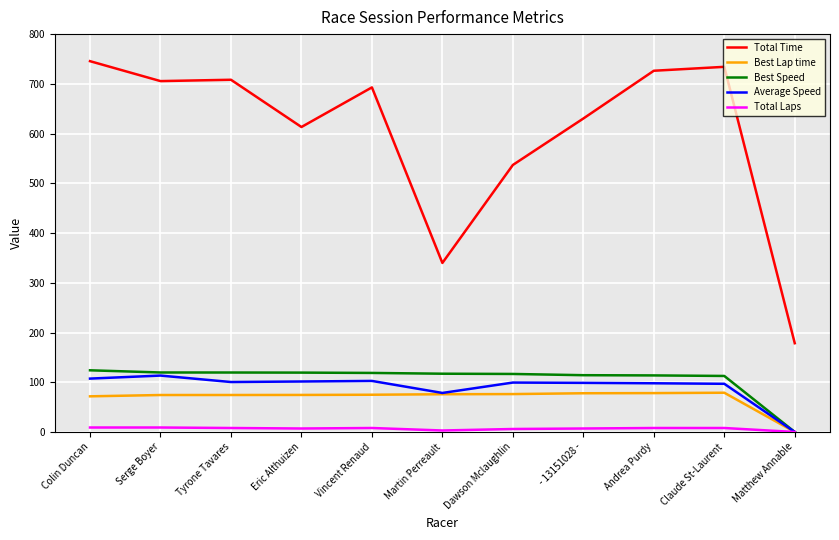

At which category does the chart reach its peak across all series?

Colin Duncan